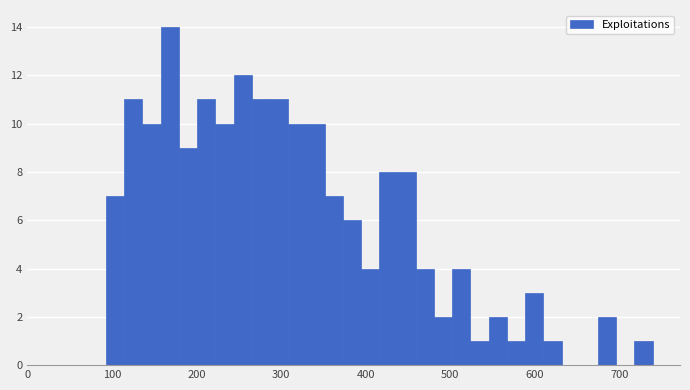

Read against the x-axis, roughly where is the centre of the tallest bar?

170